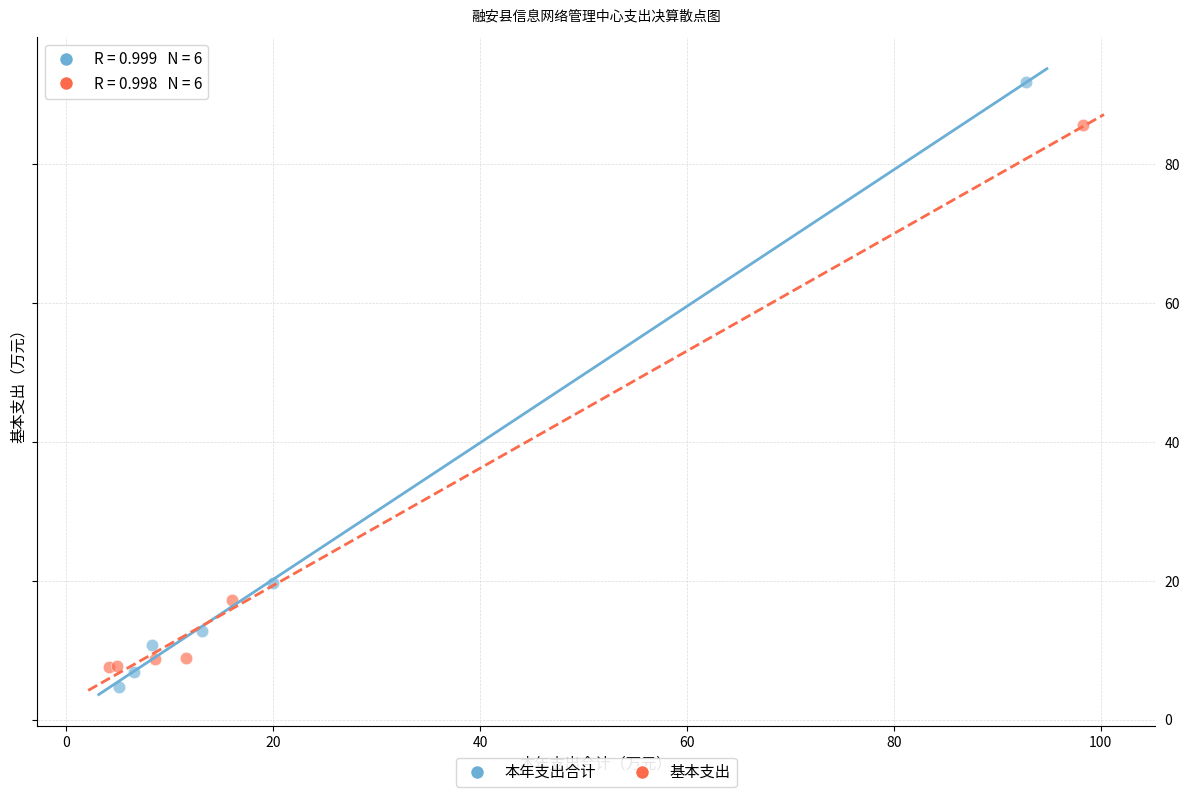

Which series has the widest spread of Y values?

本年支出合计